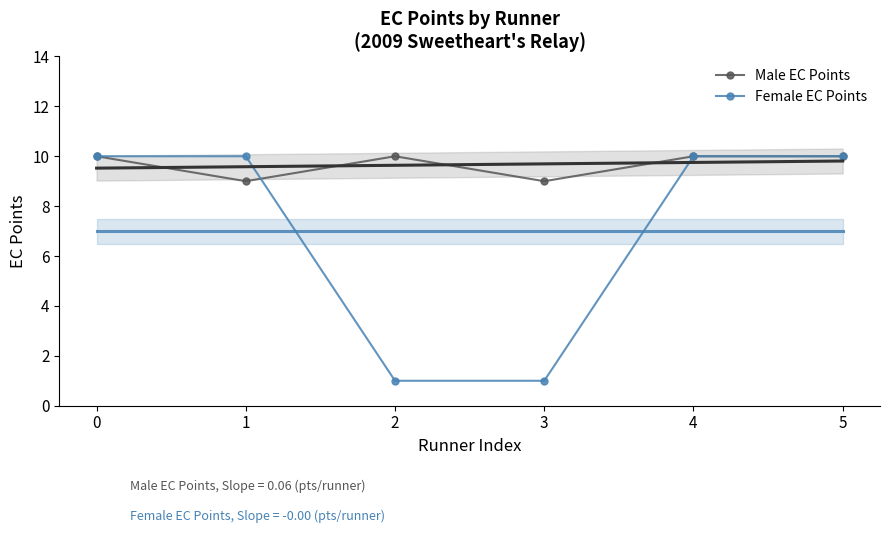

Which series has the widest spread of values?

Female EC Points